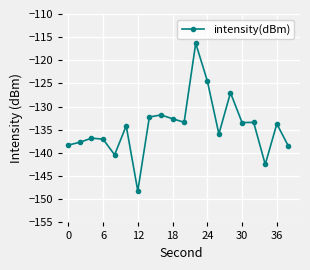

What is the sum of all values?

-2687.8